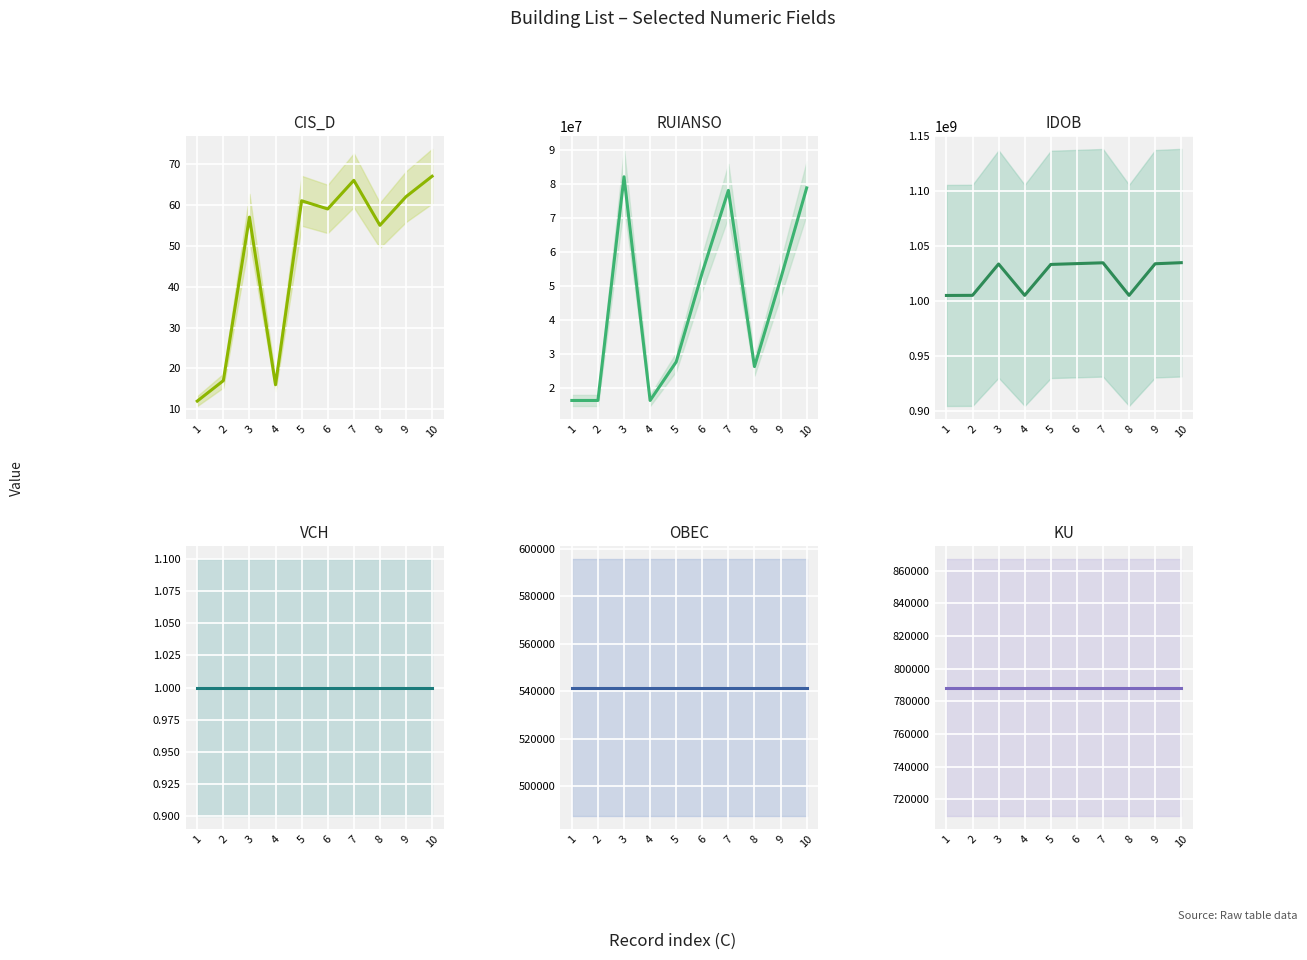

True or false: IDOB and RUIANSO intersect in this chart.

False